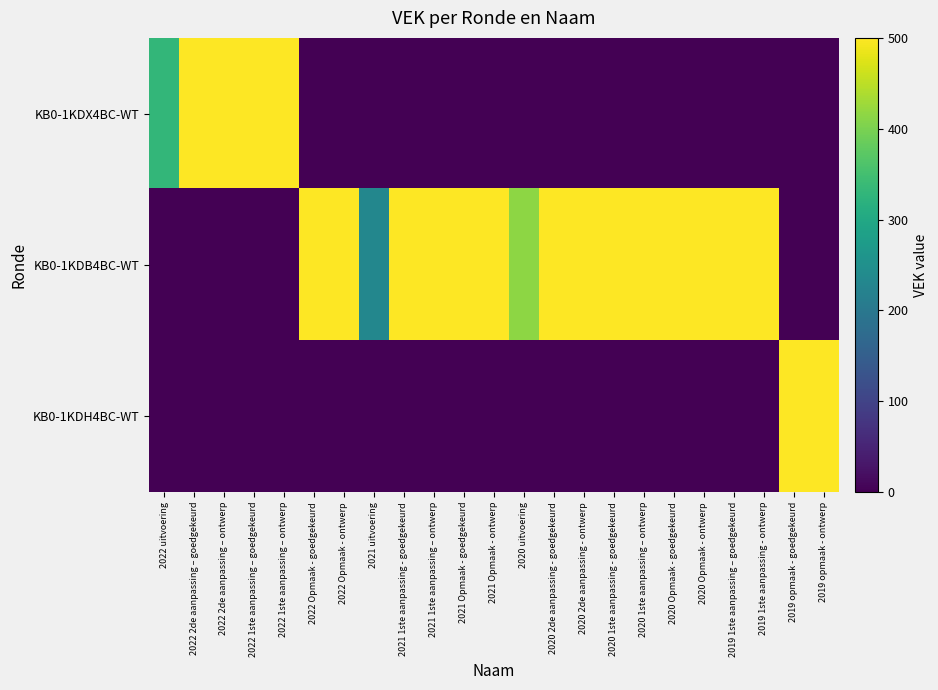

Reading left to right, list all the values displayed in this chart.

KB0-1KDX4BC-WT: 2022 uitvoering=332	2022 2de aanpassing – goedgekeurd=500	2022 2de aanpassing – ontwerp=500	2022 1ste aanpassing – goedgekeurd=500	2022 1ste aanpassing – ontwerp=500	2022 Opmaak - goedgekeurd=0	2022 Opmaak - ontwerp=0	2021 uitvoering=0	2021 1ste aanpassing - goedgekeurd=0	2021 1ste aanpassing – ontwerp=0	2021 Opmaak - goedgekeurd=0	2021 Opmaak - ontwerp=0	2020 uitvoering=0	2020 2de aanpassing - goedgekeurd=0	2020 2de aanpassing - ontwerp=0	2020 1ste aanpassing - goedgekeurd=0	2020 1ste aanpassing – ontwerp=0	2020 Opmaak - goedgekeurd=0	2020 Opmaak - ontwerp=0	2019 1ste aanpassing – goedgekeurd=0	2019 1ste aanpassing - ontwerp=0	2019 opmaak - goedgekeurd=0	2019 opmaak - ontwerp=0
KB0-1KDB4BC-WT: 2022 uitvoering=0	2022 2de aanpassing – goedgekeurd=0	2022 2de aanpassing – ontwerp=0	2022 1ste aanpassing – goedgekeurd=0	2022 1ste aanpassing – ontwerp=0	2022 Opmaak - goedgekeurd=500	2022 Opmaak - ontwerp=500	2021 uitvoering=231	2021 1ste aanpassing - goedgekeurd=500	2021 1ste aanpassing – ontwerp=500	2021 Opmaak - goedgekeurd=500	2021 Opmaak - ontwerp=500	2020 uitvoering=415	2020 2de aanpassing - goedgekeurd=500	2020 2de aanpassing - ontwerp=500	2020 1ste aanpassing - goedgekeurd=500	2020 1ste aanpassing – ontwerp=500	2020 Opmaak - goedgekeurd=500	2020 Opmaak - ontwerp=500	2019 1ste aanpassing – goedgekeurd=500	2019 1ste aanpassing - ontwerp=500	2019 opmaak - goedgekeurd=0	2019 opmaak - ontwerp=0
KB0-1KDH4BC-WT: 2022 uitvoering=0	2022 2de aanpassing – goedgekeurd=0	2022 2de aanpassing – ontwerp=0	2022 1ste aanpassing – goedgekeurd=0	2022 1ste aanpassing – ontwerp=0	2022 Opmaak - goedgekeurd=0	2022 Opmaak - ontwerp=0	2021 uitvoering=0	2021 1ste aanpassing - goedgekeurd=0	2021 1ste aanpassing – ontwerp=0	2021 Opmaak - goedgekeurd=0	2021 Opmaak - ontwerp=0	2020 uitvoering=0	2020 2de aanpassing - goedgekeurd=0	2020 2de aanpassing - ontwerp=0	2020 1ste aanpassing - goedgekeurd=0	2020 1ste aanpassing – ontwerp=0	2020 Opmaak - goedgekeurd=0	2020 Opmaak - ontwerp=0	2019 1ste aanpassing – goedgekeurd=0	2019 1ste aanpassing - ontwerp=0	2019 opmaak - goedgekeurd=500	2019 opmaak - ontwerp=500